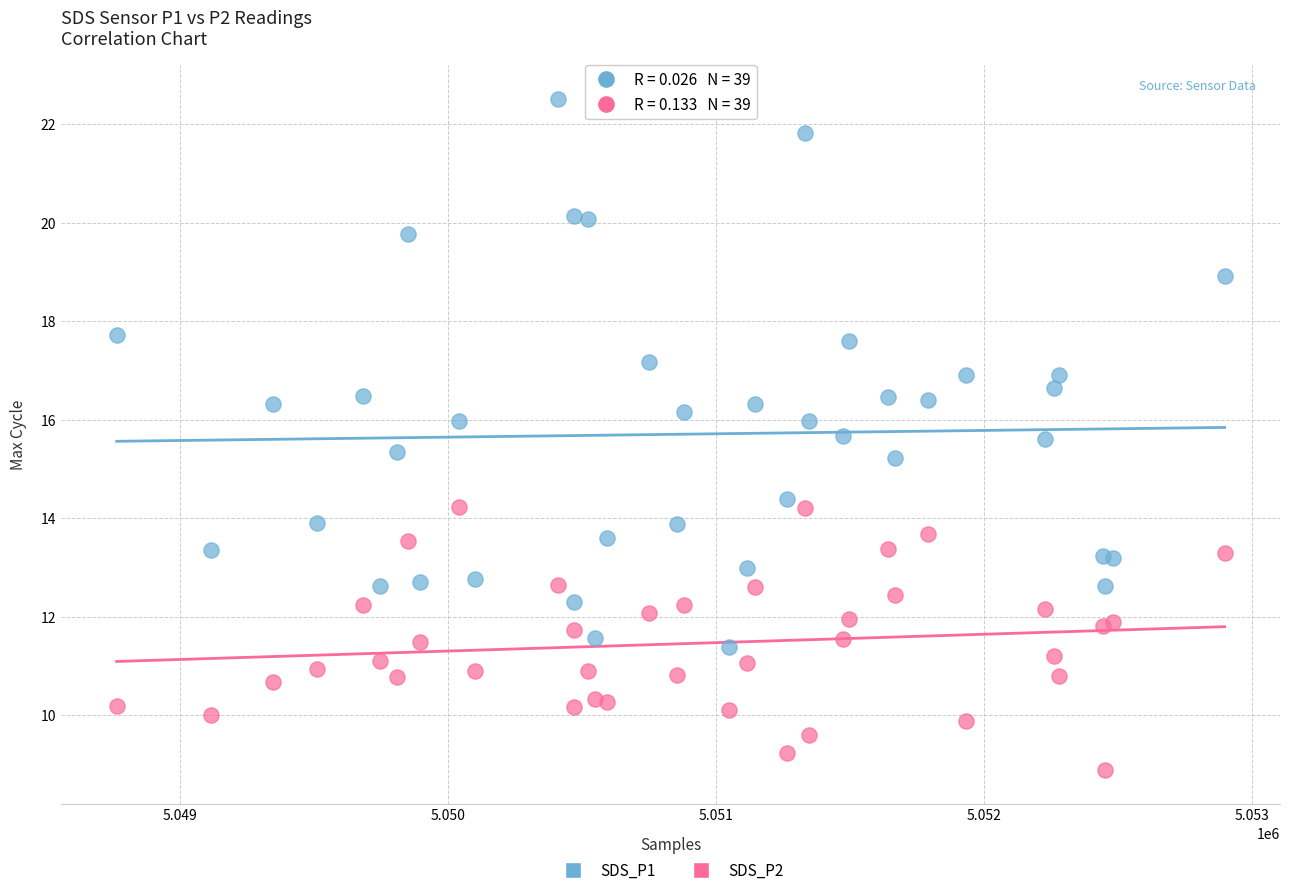

Which series reaches the maximum Y coordinate?

SDS_P1